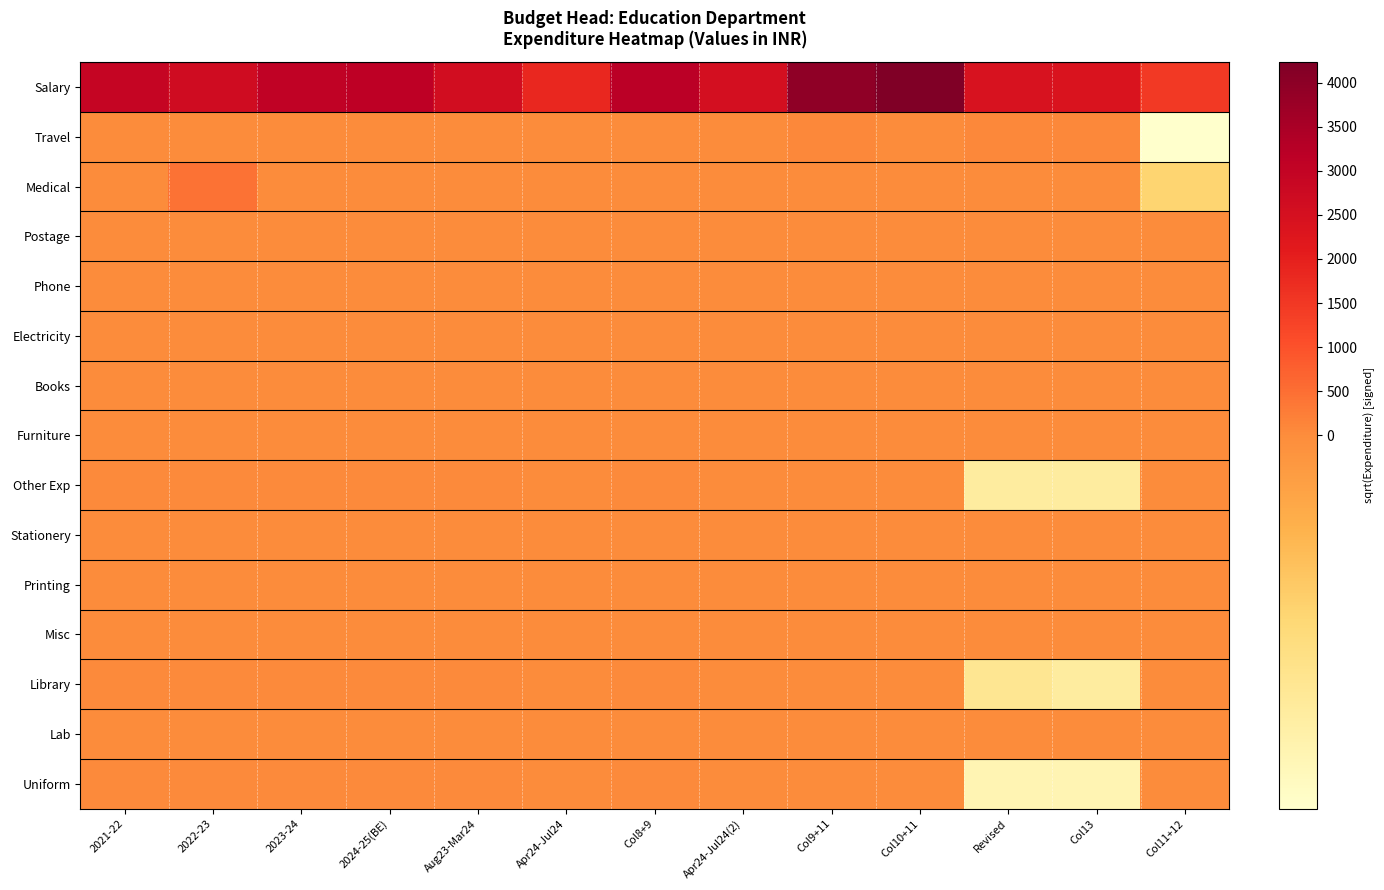

Which series has the largest total across all categories?

Salary